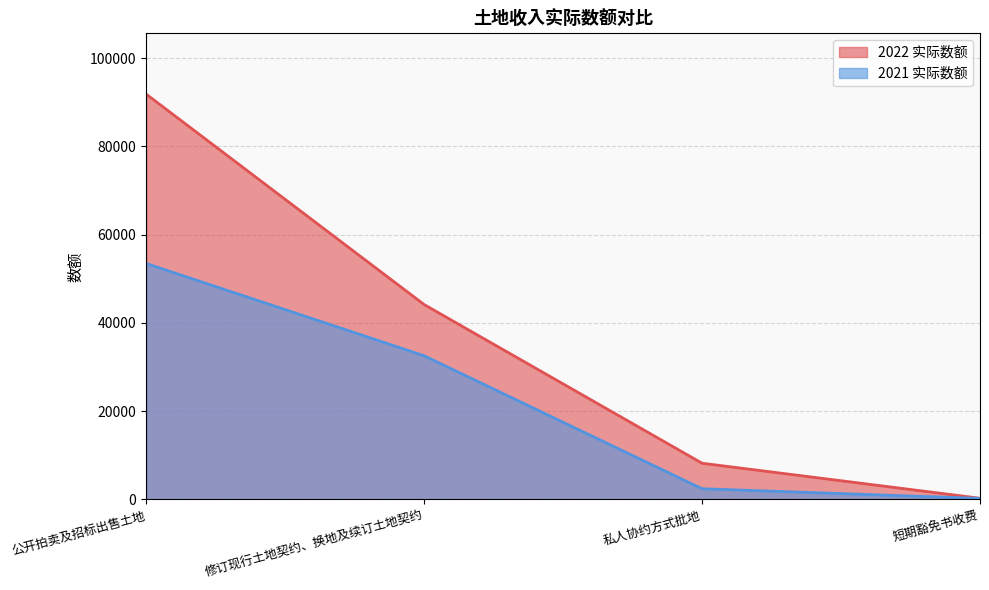

Reading left to right, transcribe all the data shown in this chart.

2022 实际数额: 91841	44169	8217	281
2021 实际数额: 53474	32567	2440	241